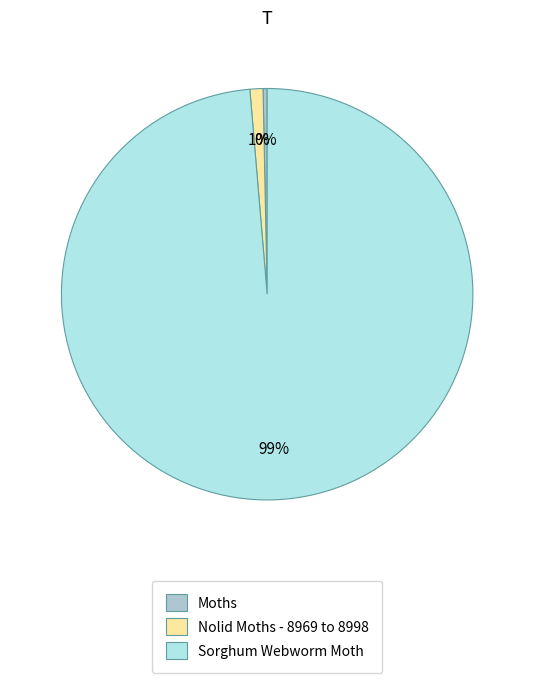

To the nearest percent, what is the average slice percentage?

33%